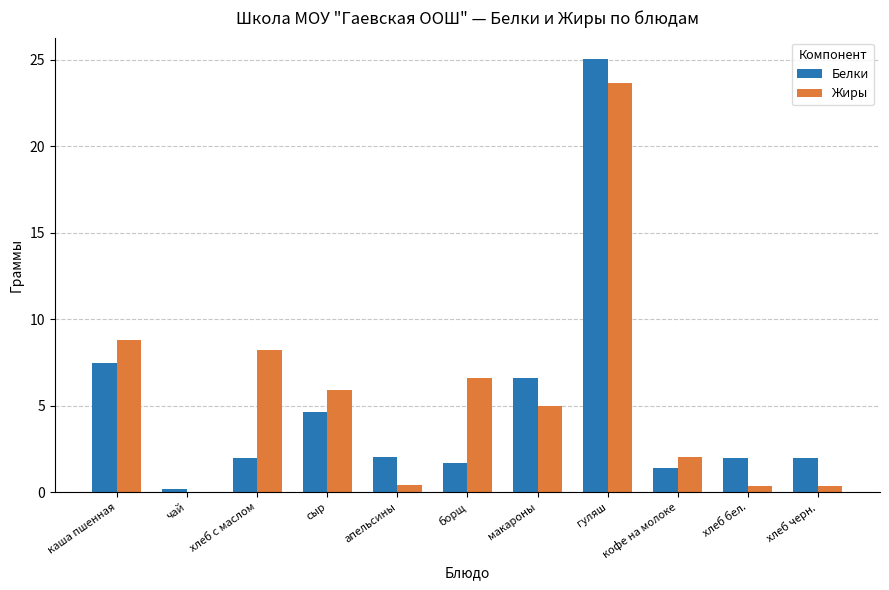

How many groups of bars are there?

11